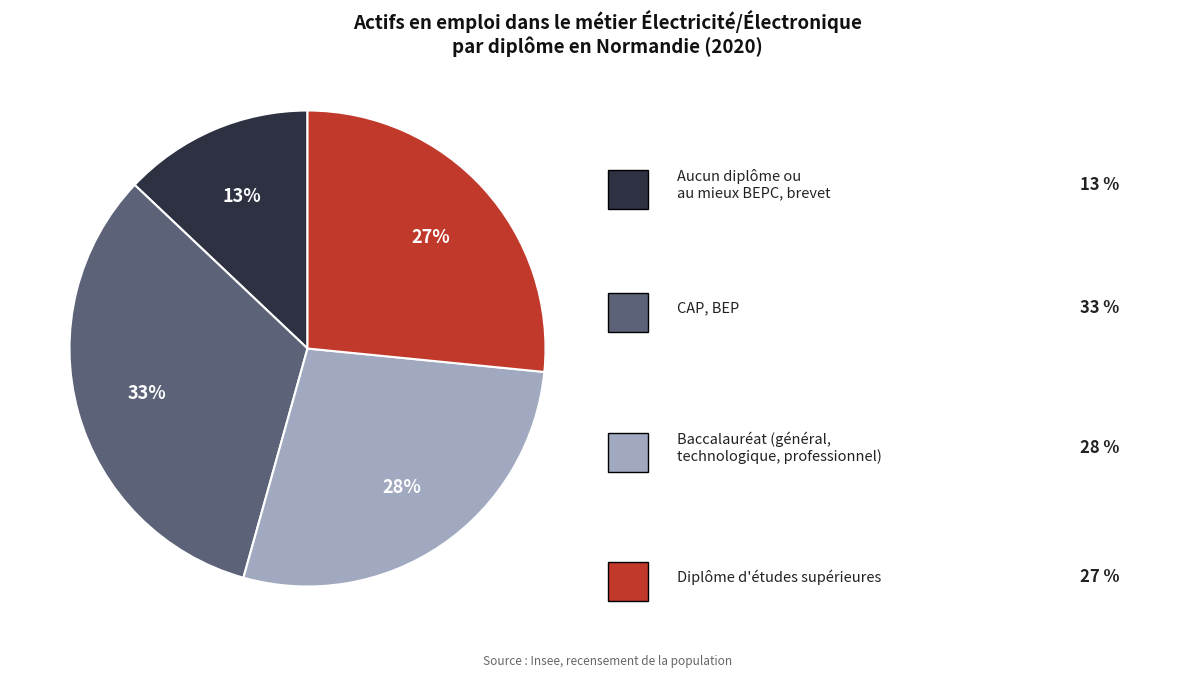

To the nearest percent, what is the average slice percentage?

25%